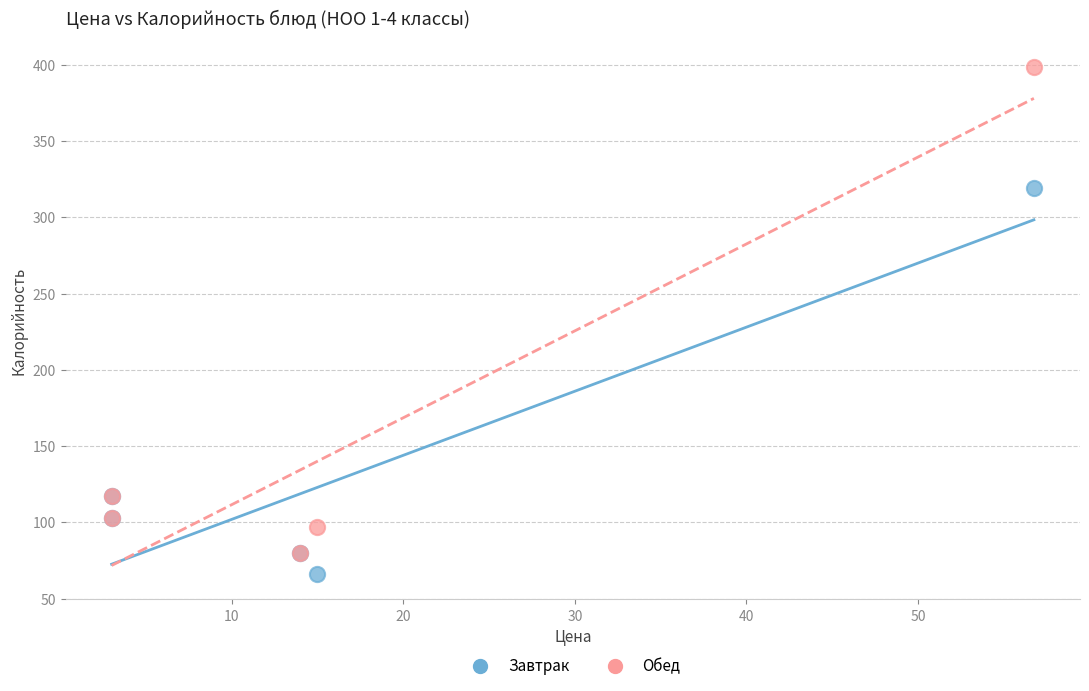

What are all the series names shown in the legend?

Завтрак, Обед